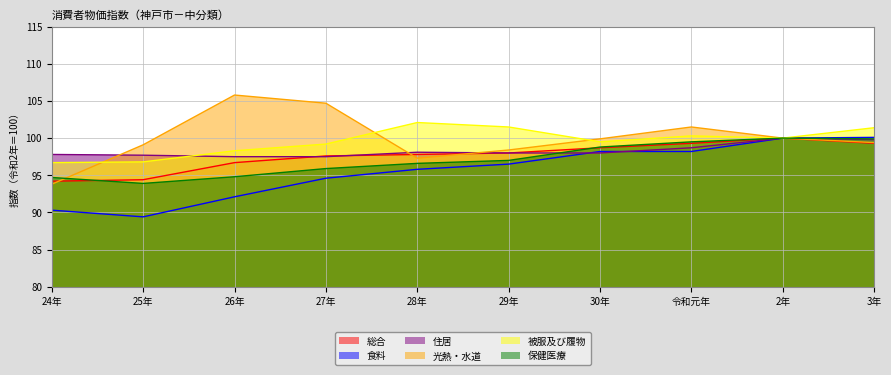

Which series changed the most between 28年 and 2年?

食料